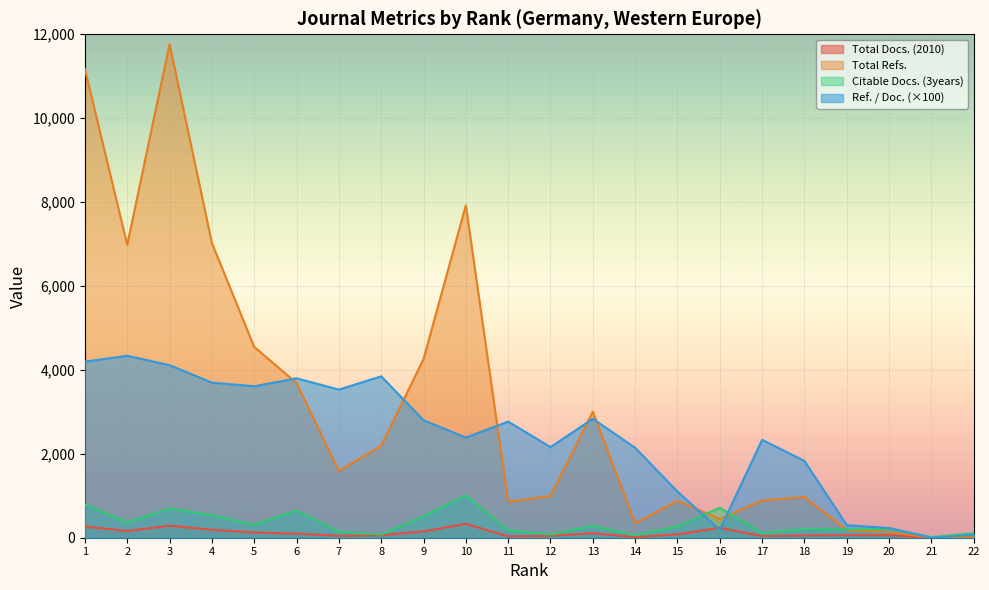

At which label is Ref. / Doc. closest to 2168?

12